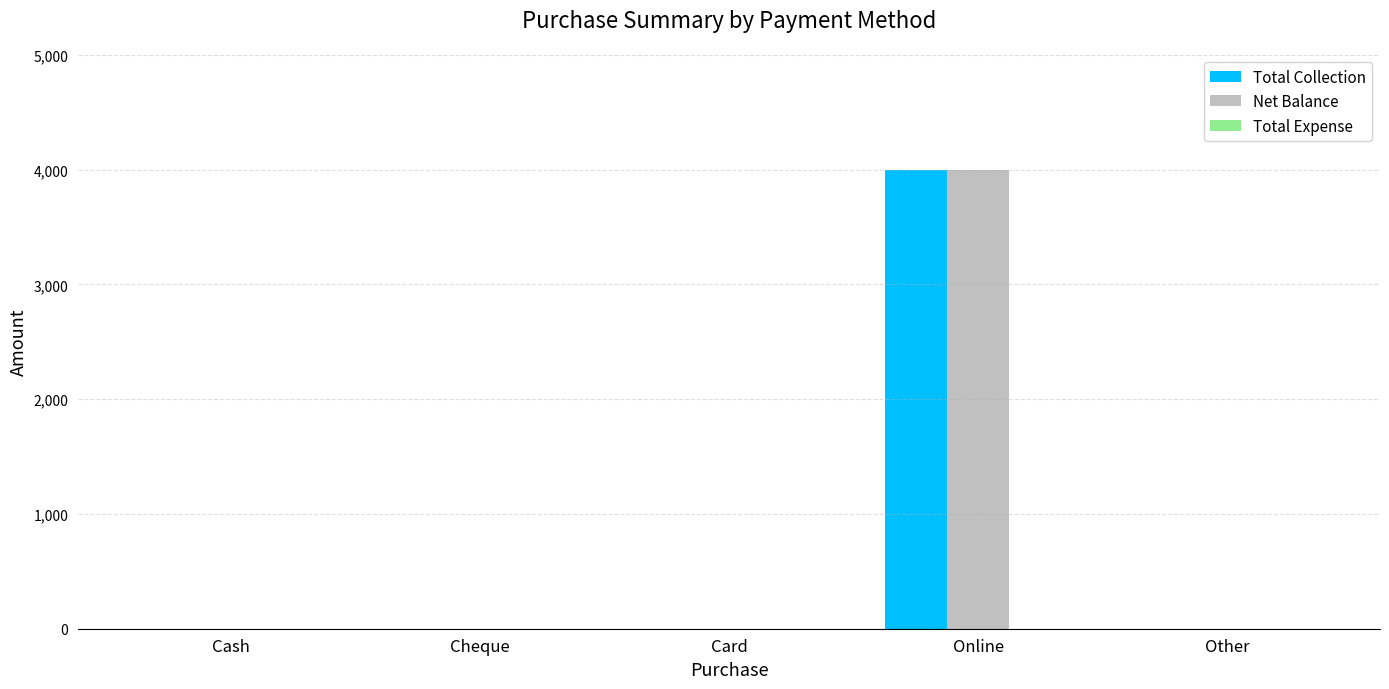

The value of Total Collection at Other is -1359. True or false?

False